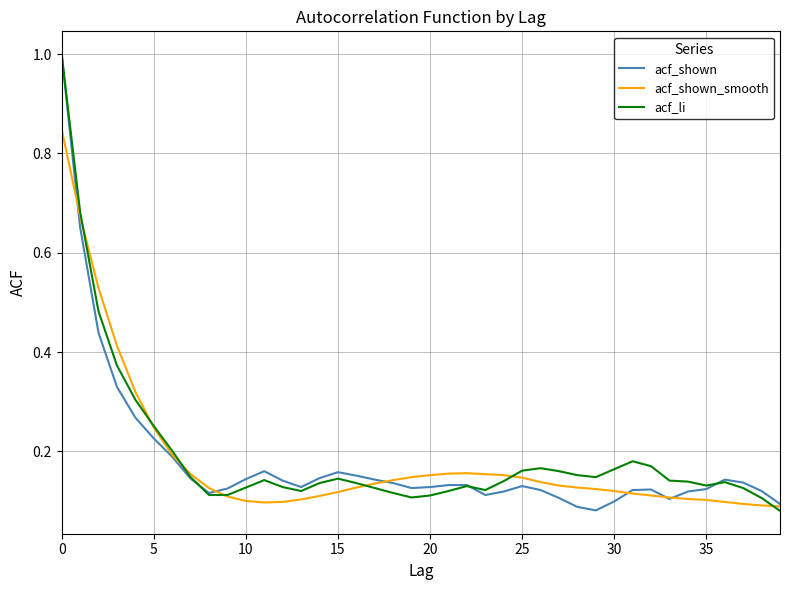

What is the greatest value displayed?

1.0